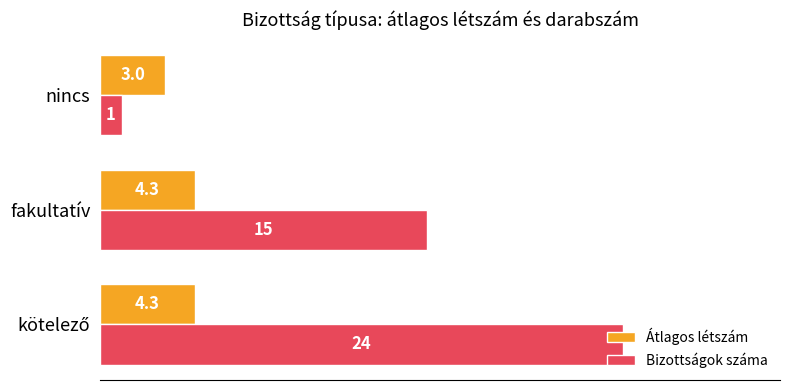

Which series has the largest total across all categories?

Bizottságok száma